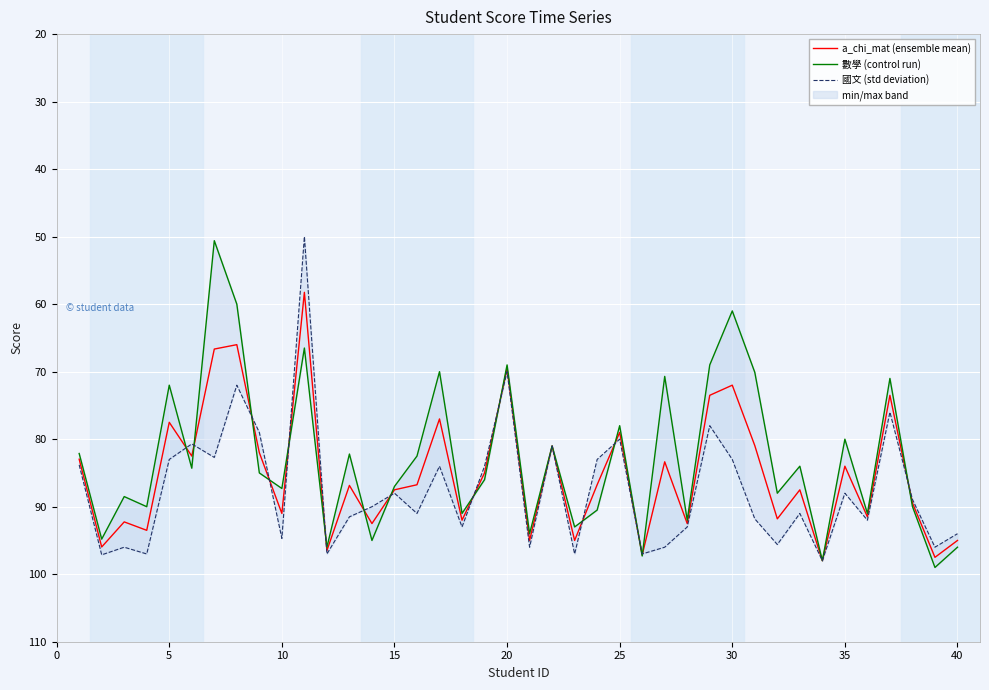

How many data points in 國文 (std deviation) are above 91?

18